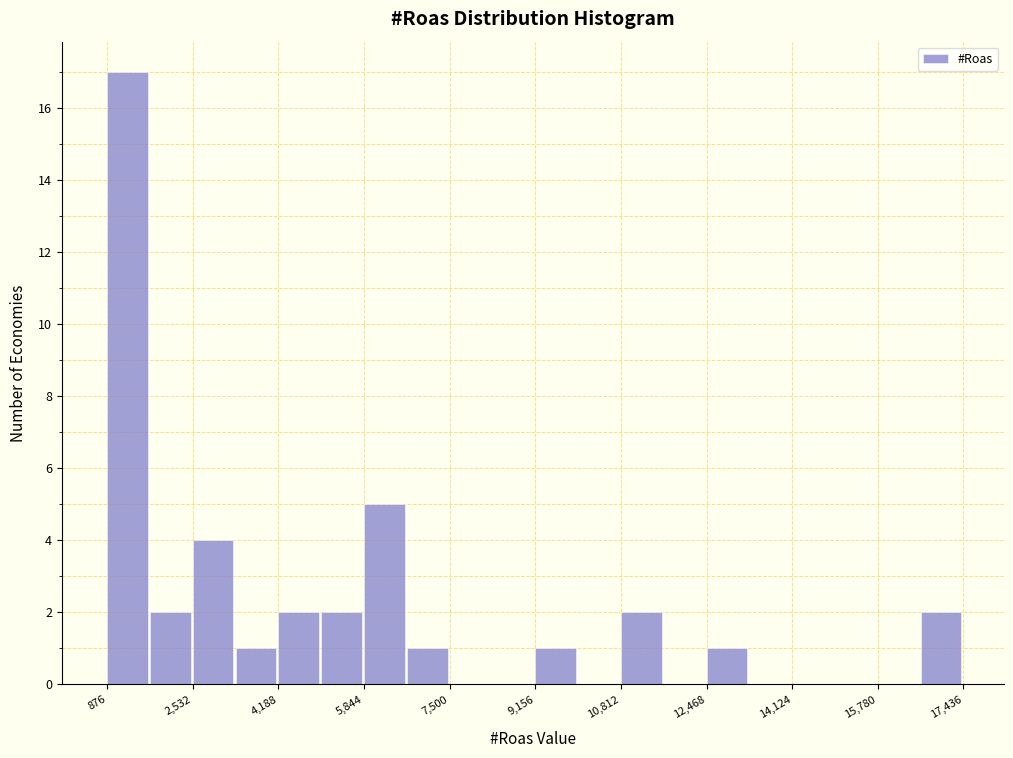

Reading left to right, transcribe this chart: for each bar, give the range it covers on the x-axis and its height. Neither the bar edges nor the heights are printed on the chart, so give them approximately, as read against the axes.

800 to 1800: 17
1800 to 2600: 2
2600 to 3400: 4
3400 to 4200: 1
4200 to 5000: 2
5000 to 5800: 2
5800 to 6600: 5
6600 to 7600: 1
7600 to 8400: 0
8400 to 9200: 0
9200 to 10000: 1
10000 to 10800: 0
10800 to 11600: 2
11600 to 12400: 0
12400 to 13200: 1
13200 to 14200: 0
14200 to 15000: 0
15000 to 15800: 0
15800 to 16600: 0
16600 to 17400: 2